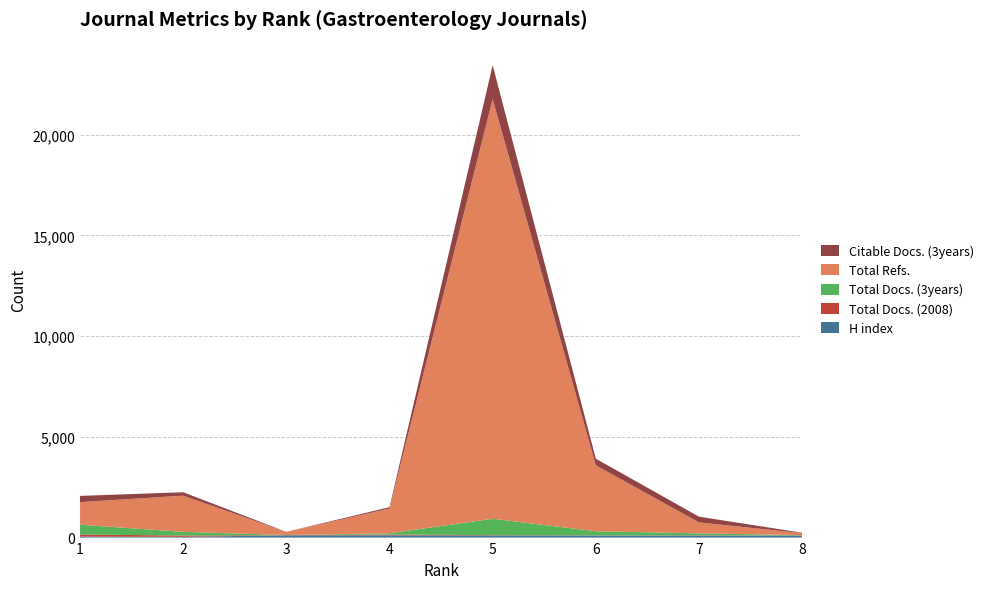

Reading left to right, what are all the values shown in this chart?

H index: 1=47	2=38	3=112	4=112	5=104	6=101	7=101	8=101
Total Docs. (2008): 1=105	2=64	3=7	4=41	5=17	6=9	7=12	8=4
Total Docs. (3years): 1=486	2=183	3=10	4=61	5=813	6=204	7=97	8=16
Total Refs.: 1=1121	2=1795	3=152	4=1223	5=20827	6=3272	7=542	8=101
Citable Docs. (3years): 1=310	2=170	3=4	4=72	5=1680	6=328	7=286	8=18